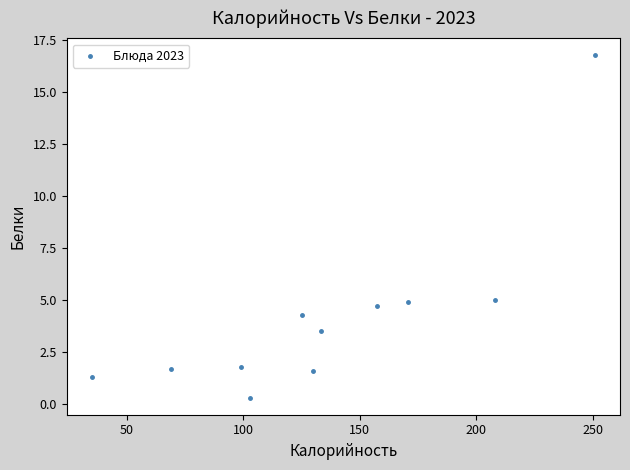

What is the average X value?

134.7